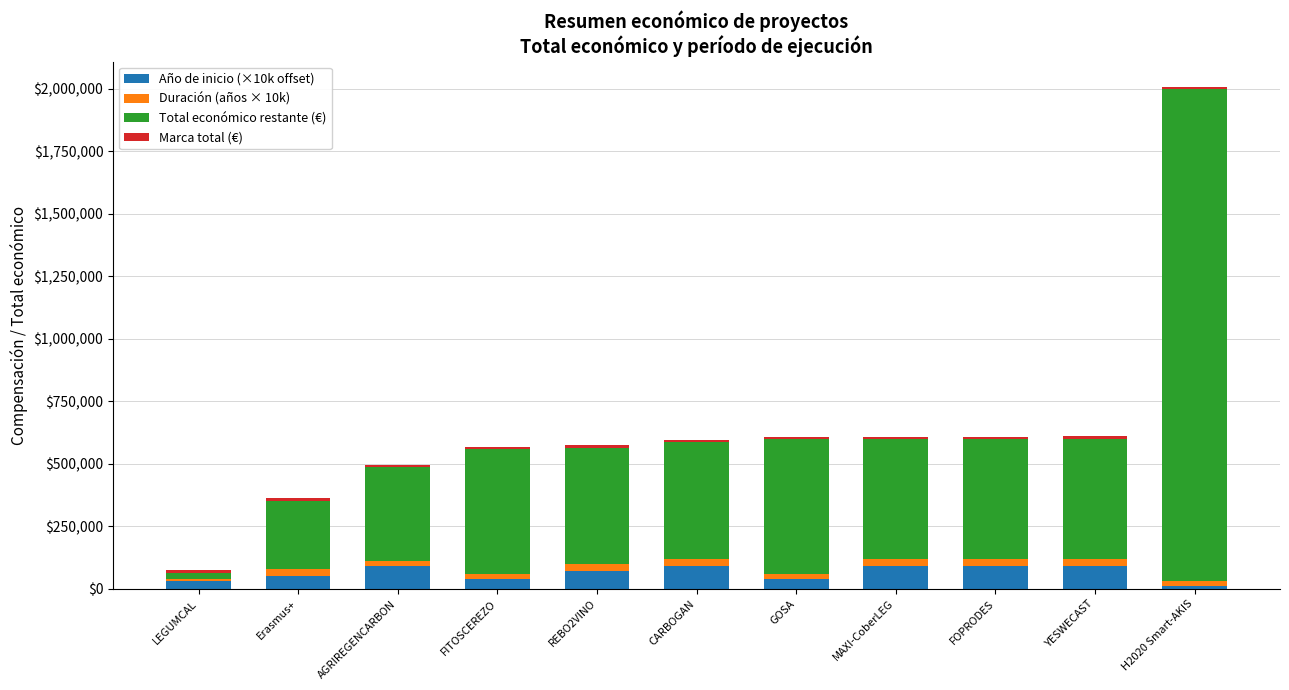

Is it true that Año de inicio (×10k offset) equals 90000 at FOPRODES?

True